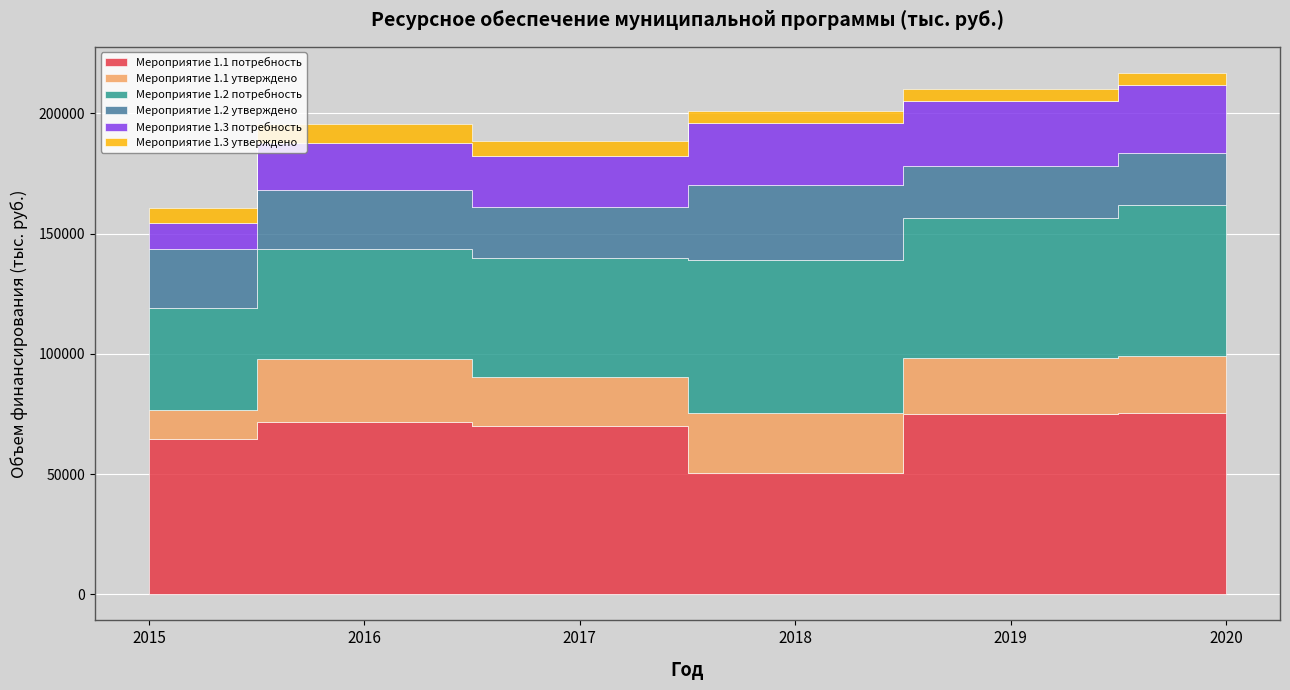

Count the number of data series in this chart.

6